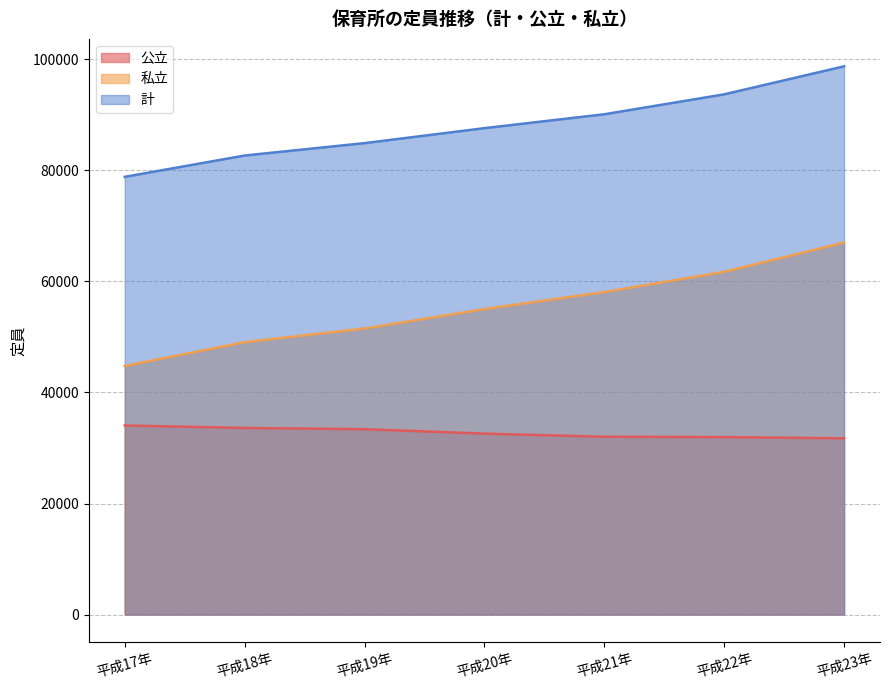

Where is 私立 nearest to the value 55885?

平成20年